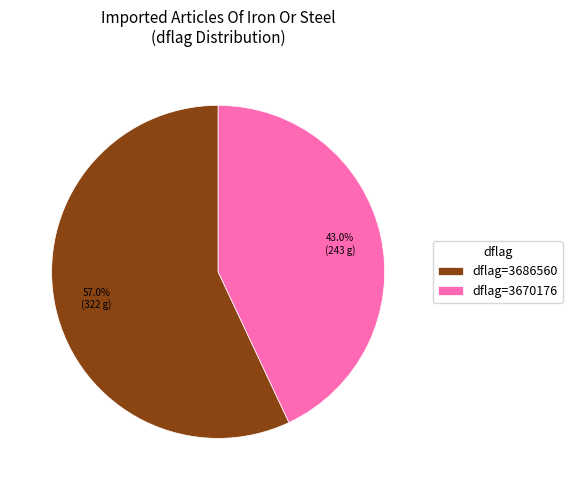

Count the number of slices in the pie.

2